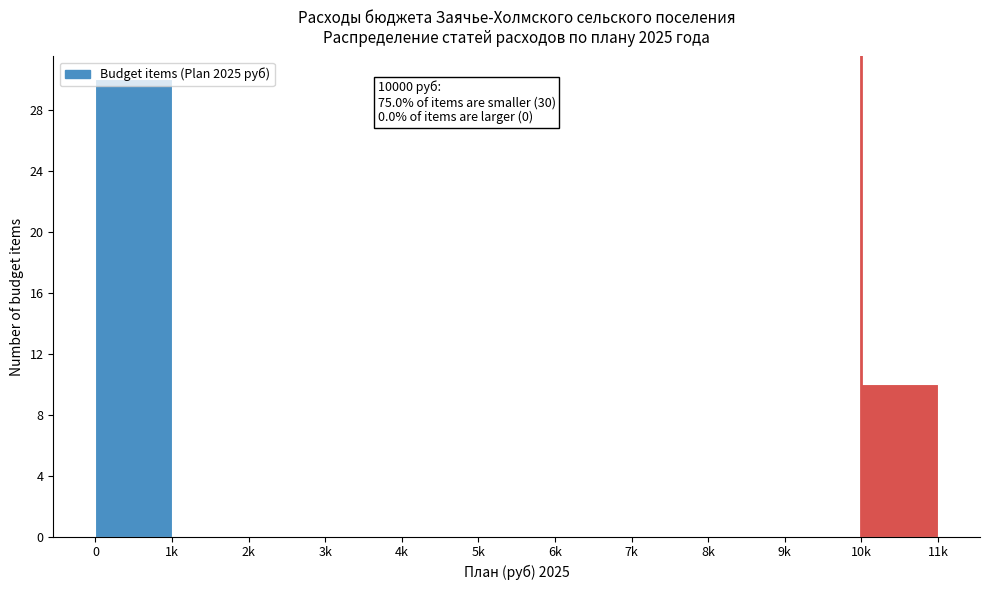

Approximately how many times larger is the value at 0 compared to 10k?

3.0